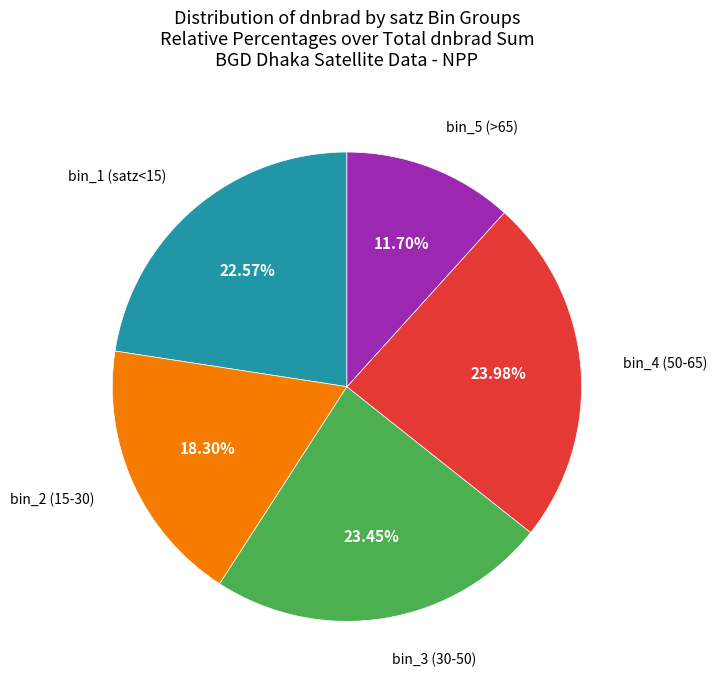

Is there a majority slice in this chart?

No